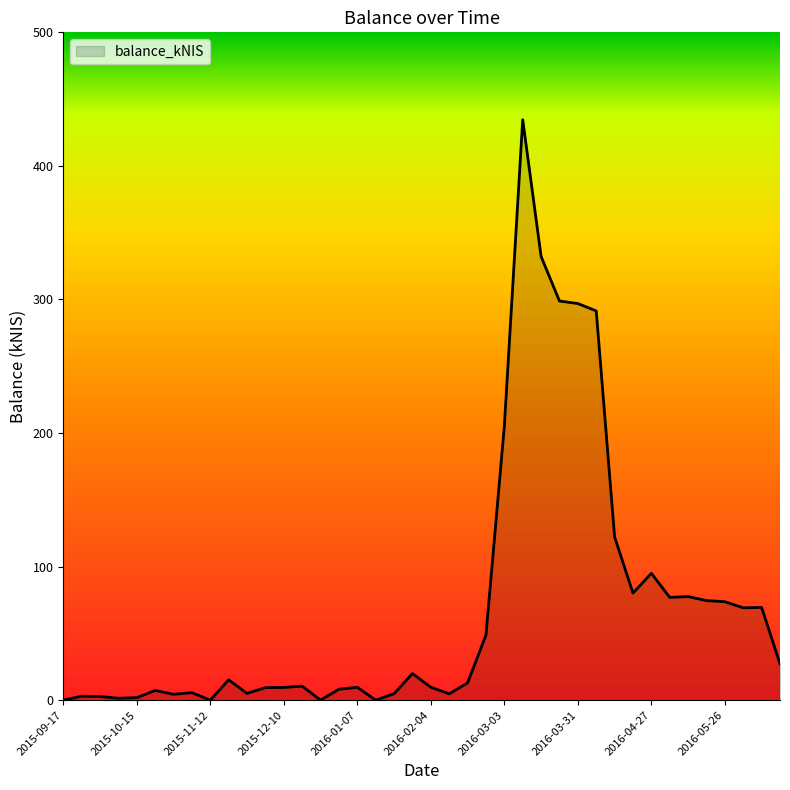

How many values are below 12?

20